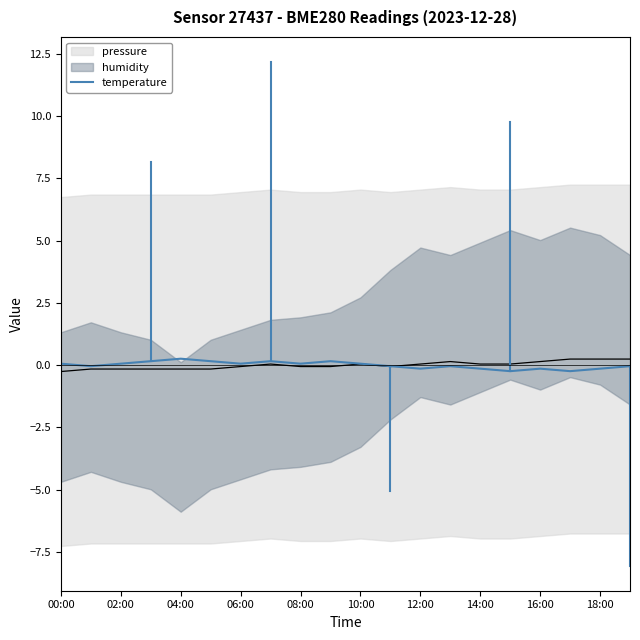

Where is the data nearest to the value 0?

02:00